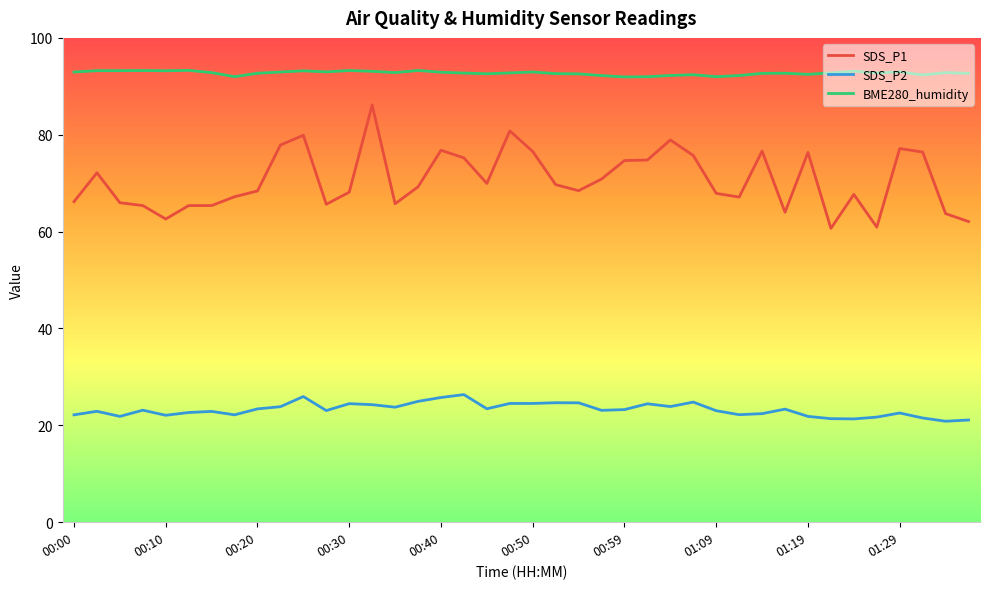

How many distinct data groups are displayed?

3